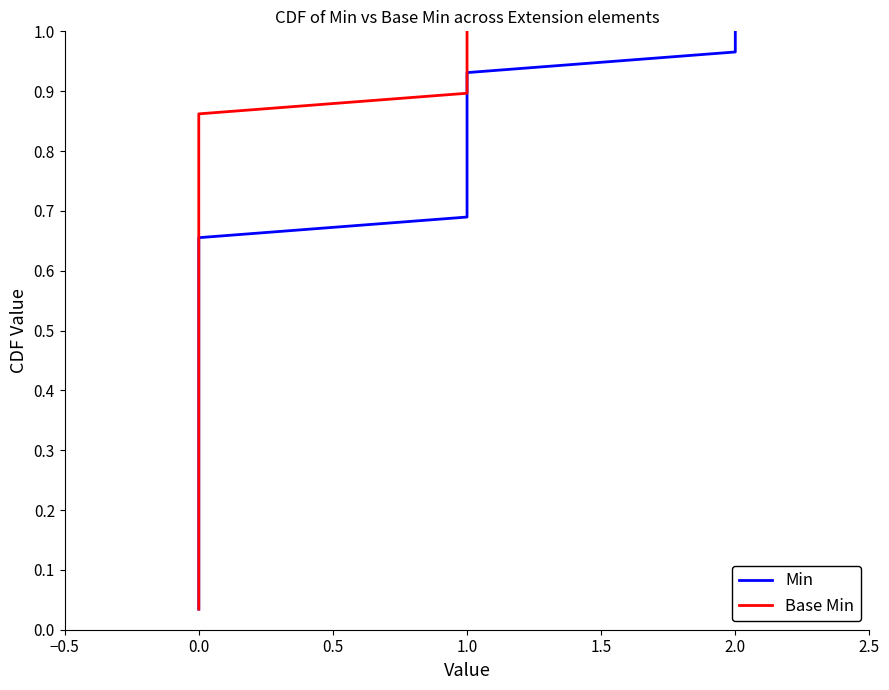

How many lines are shown in the chart?

2